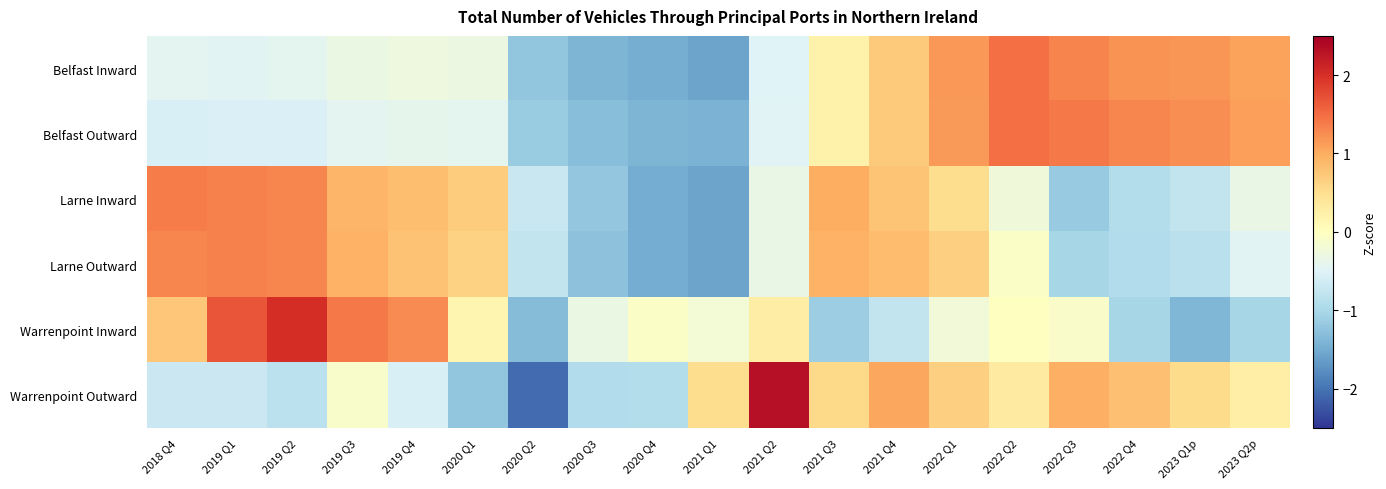

List the series in order of their peak value, highest first.

Warrenpoint Outward, Warrenpoint Inward, Belfast Outward, Belfast Inward, Larne Inward, Larne Outward